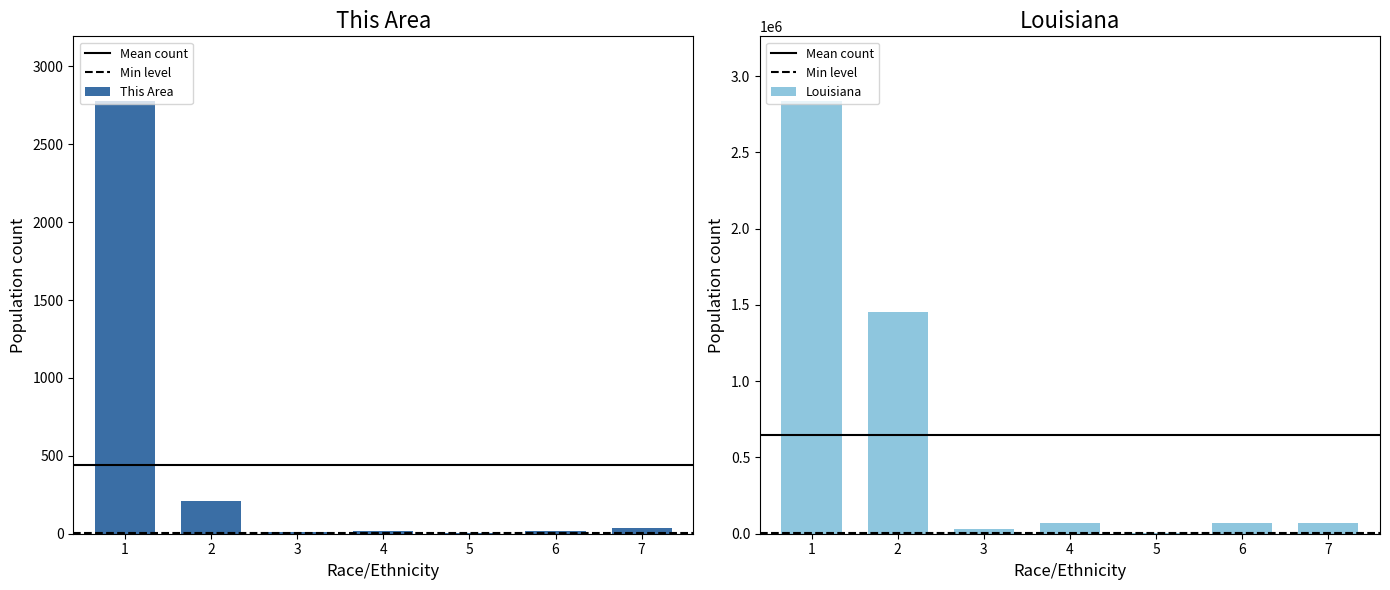

The value of Louisiana at 3 is 30579. True or false?

True